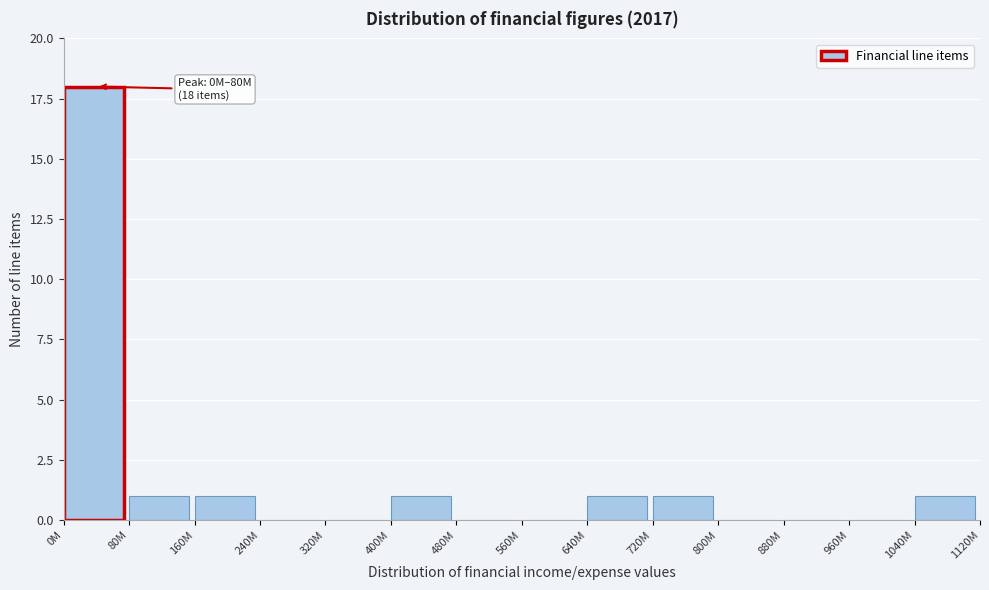

Reading left to right, list all the values displayed in this chart.

0M=18	80M=1	160M=1	240M=0	320M=0	400M=1	480M=0	560M=0	640M=1	720M=1	800M=0	880M=0	960M=0	1040M=1